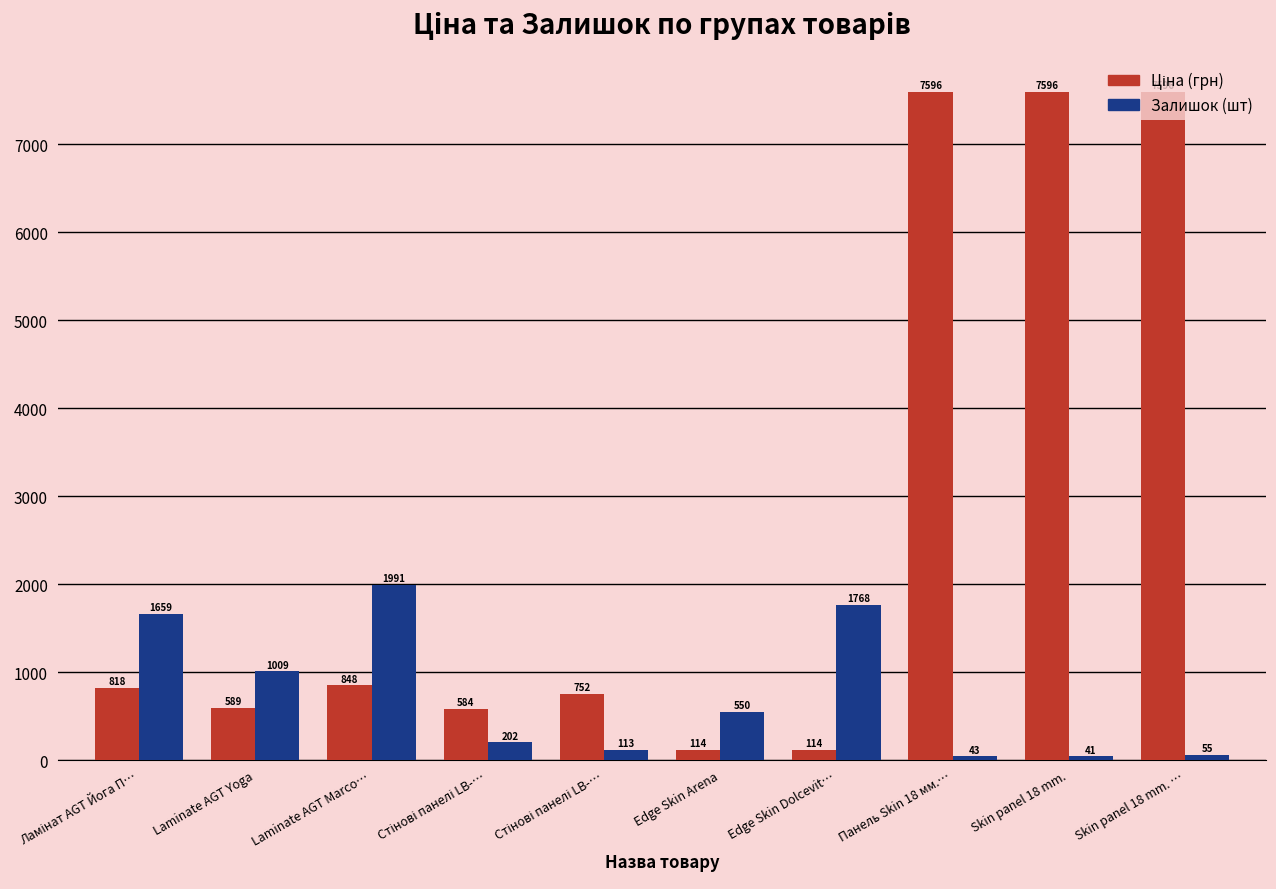

List the series in order of their overall mean, highest first.

Ціна (грн), Залишок (шт)